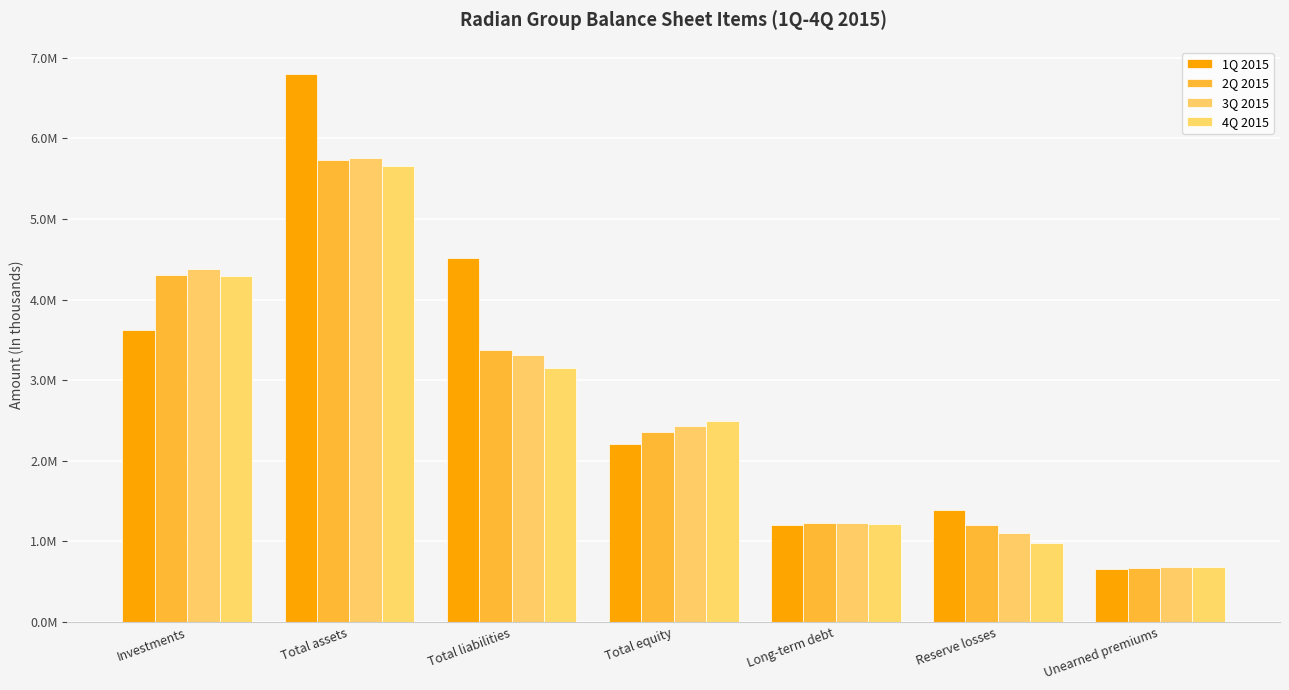

The value of 1Q 2015 at Investments is 3621646. True or false?

True